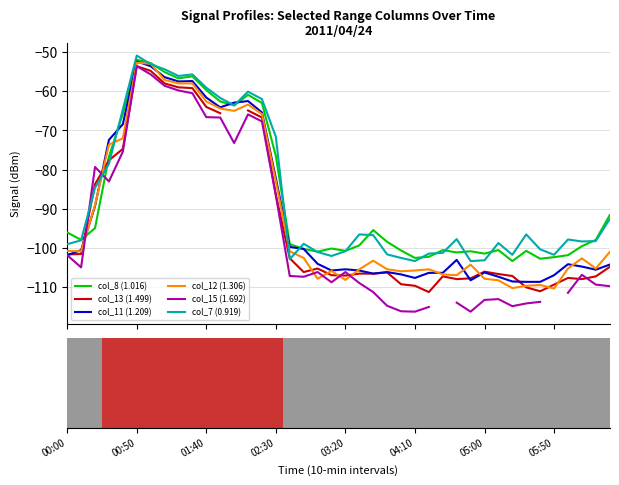

How many groups of bars are there?

40